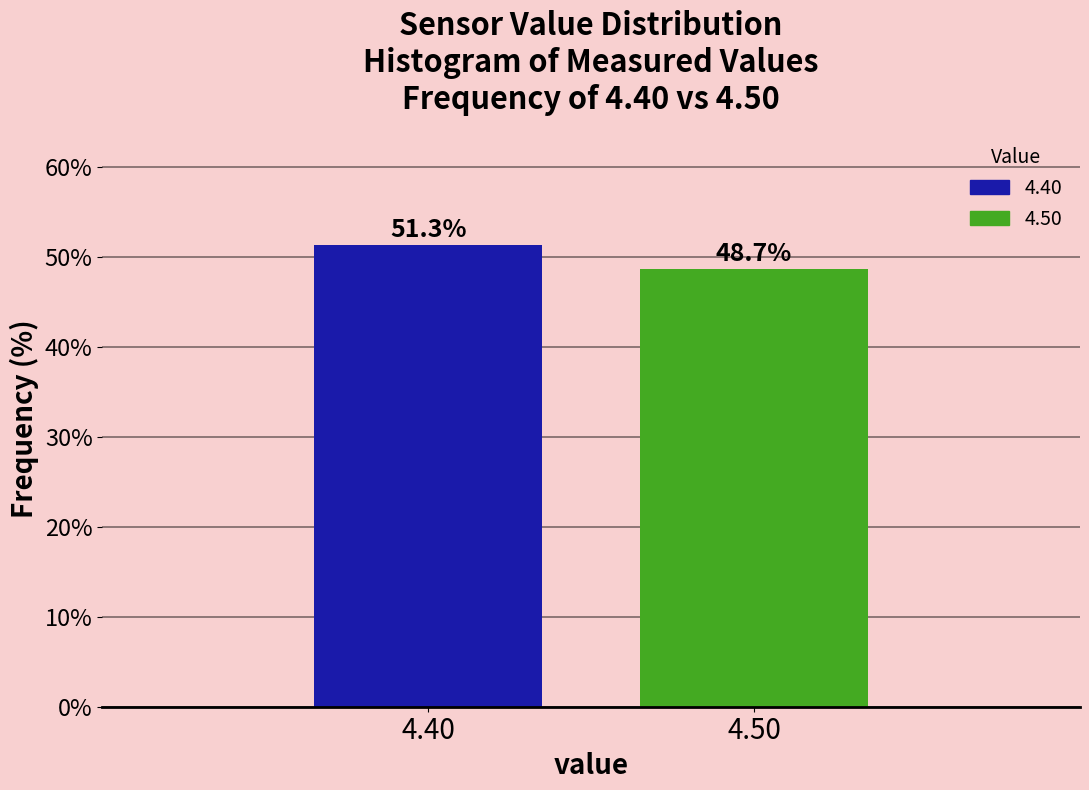

Reading left to right, what are all the values shown in this chart?

4.40=51.3	4.50=48.7